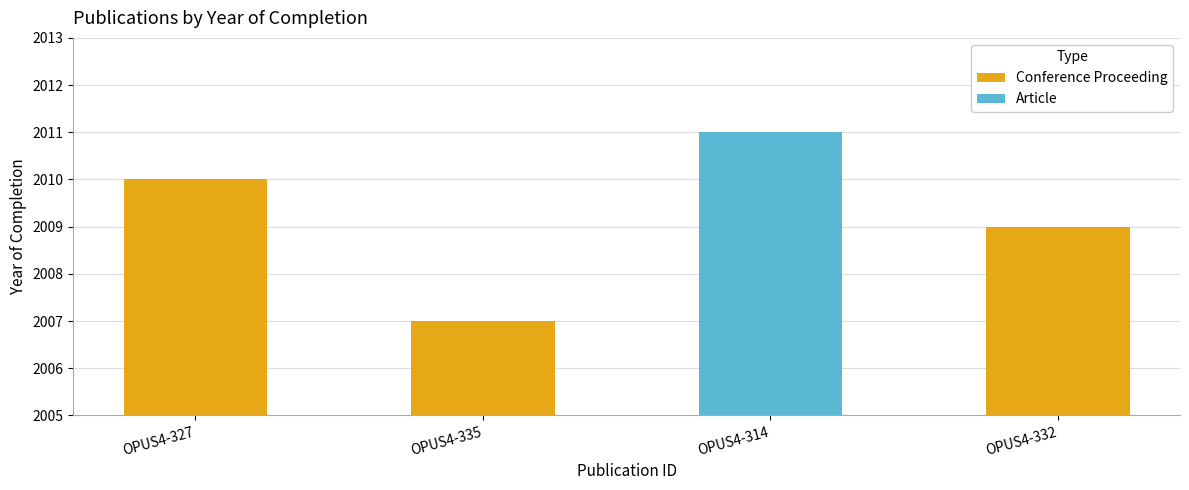

How many values are between 2009 and 2011?

3